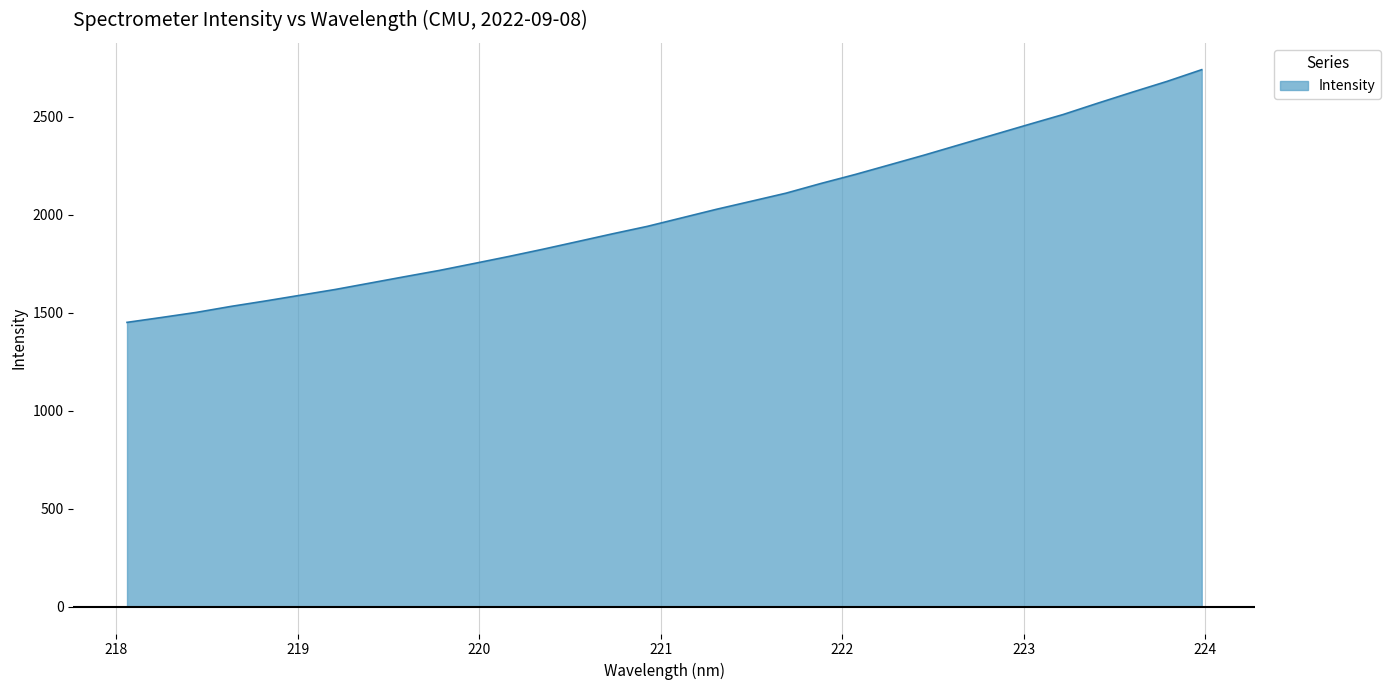

What is the difference between the maximum and minimum values?

1289.5